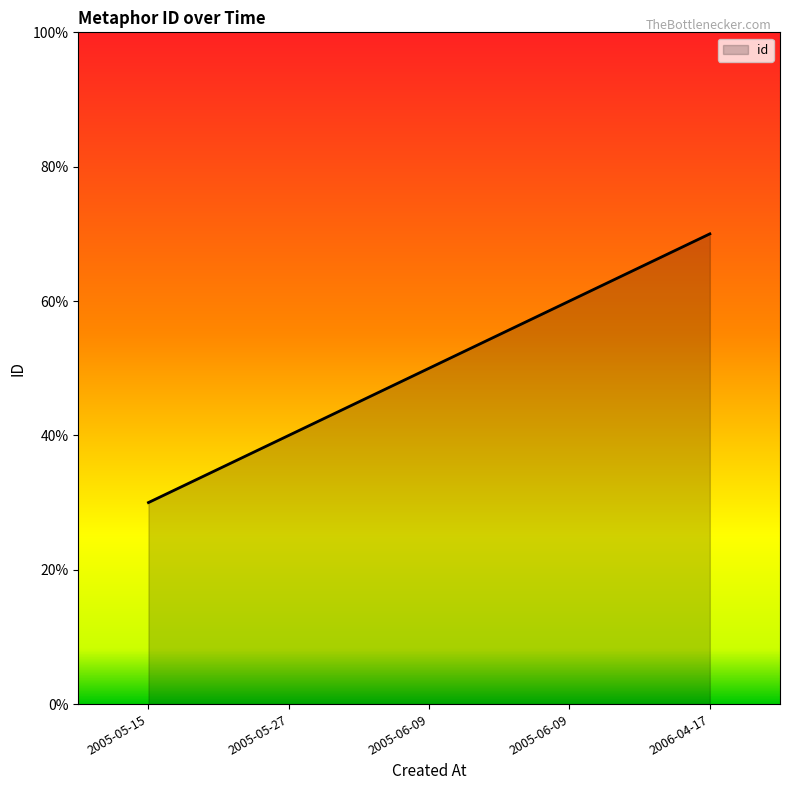

True or false: the data shows 11531 at 2006-04-17.

False